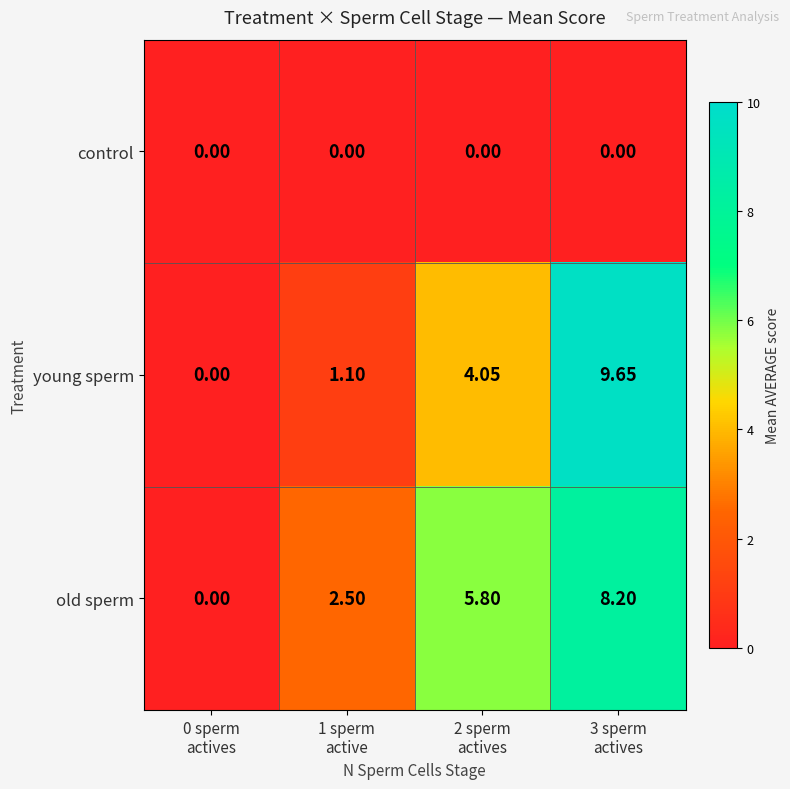

Rank the series at 1 sperm
active from highest to lowest value.

old sperm, young sperm, control